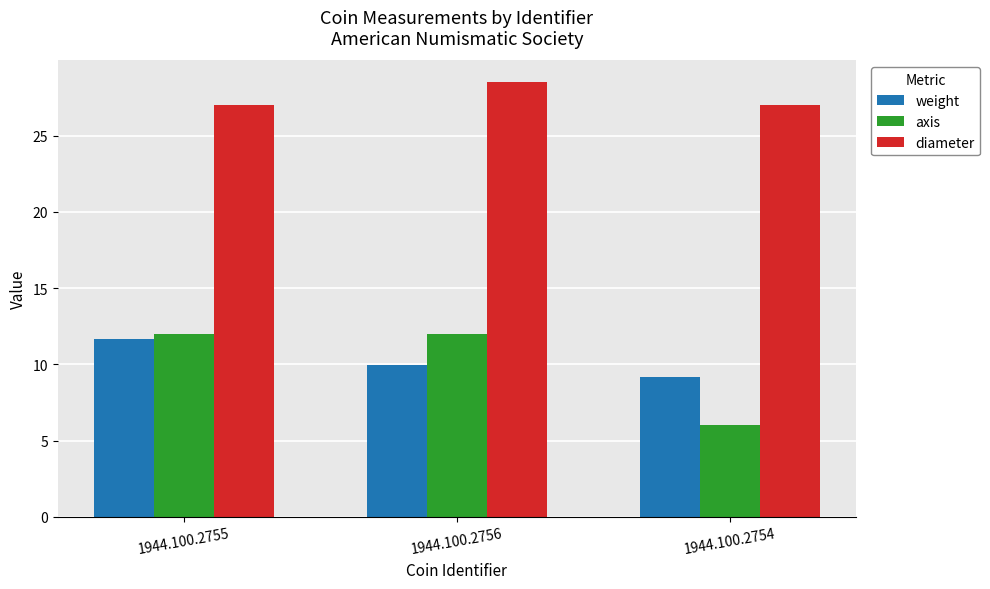

What position from the left is 1944.100.2756?

2